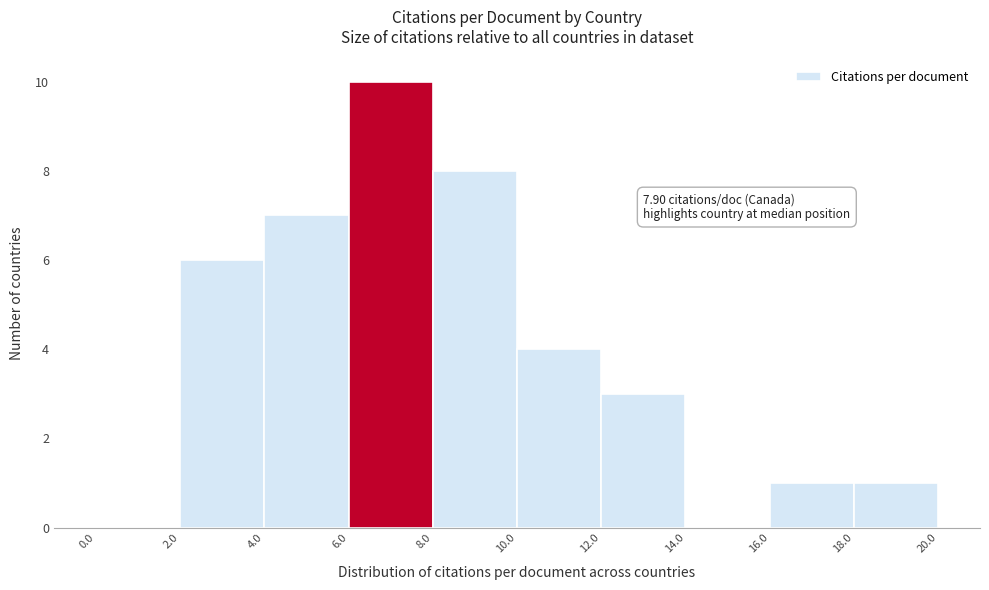

Over which range of the x-axis is the bar tallest?

6.0 to 8.0